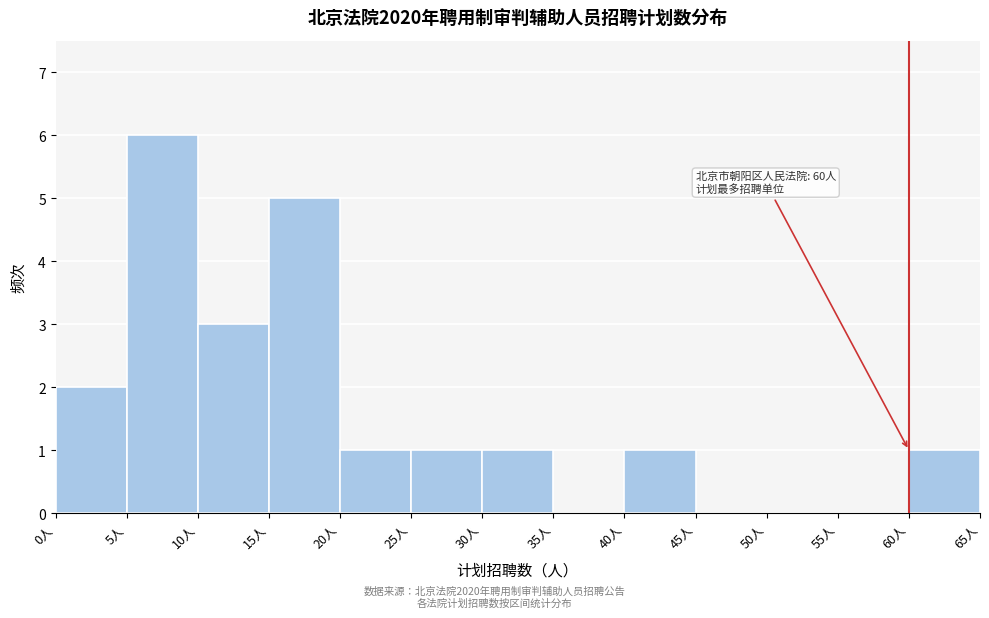

Over which range of the x-axis is the bar tallest?

5 to 10